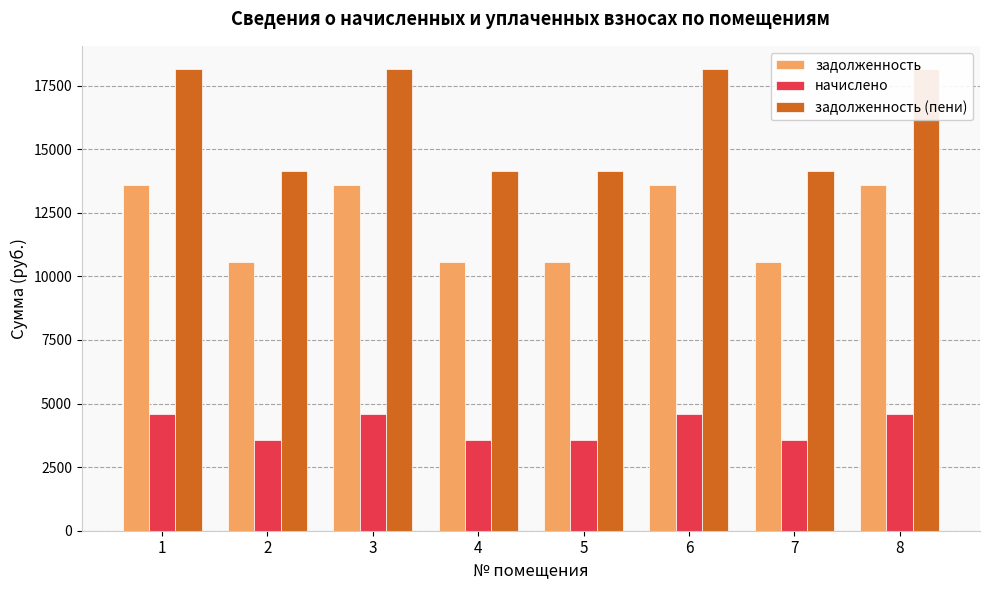

Are the bars grouped side by side (vs. stacked)?

Yes